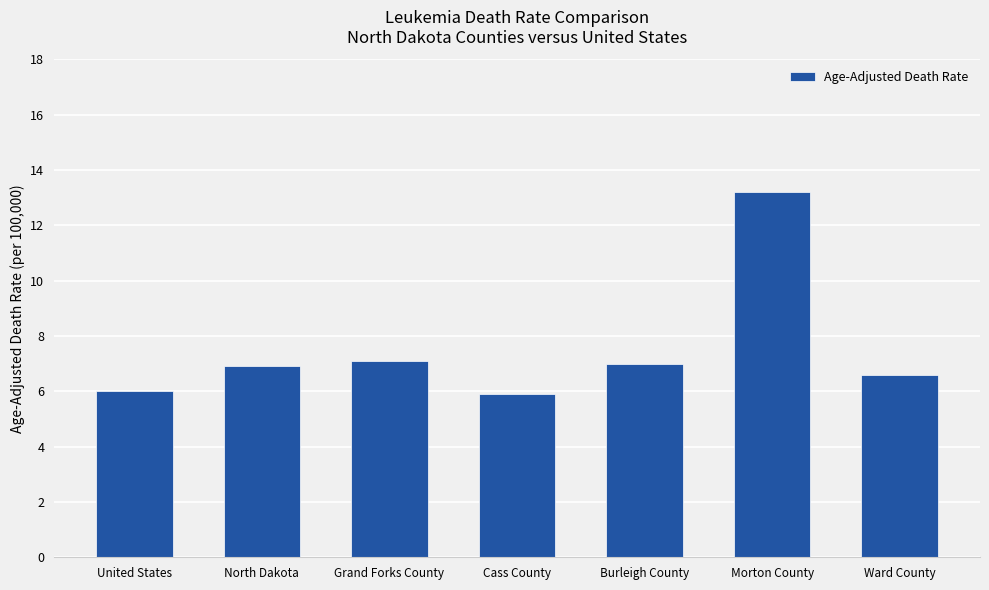

What is the difference between the maximum and minimum values?

7.3